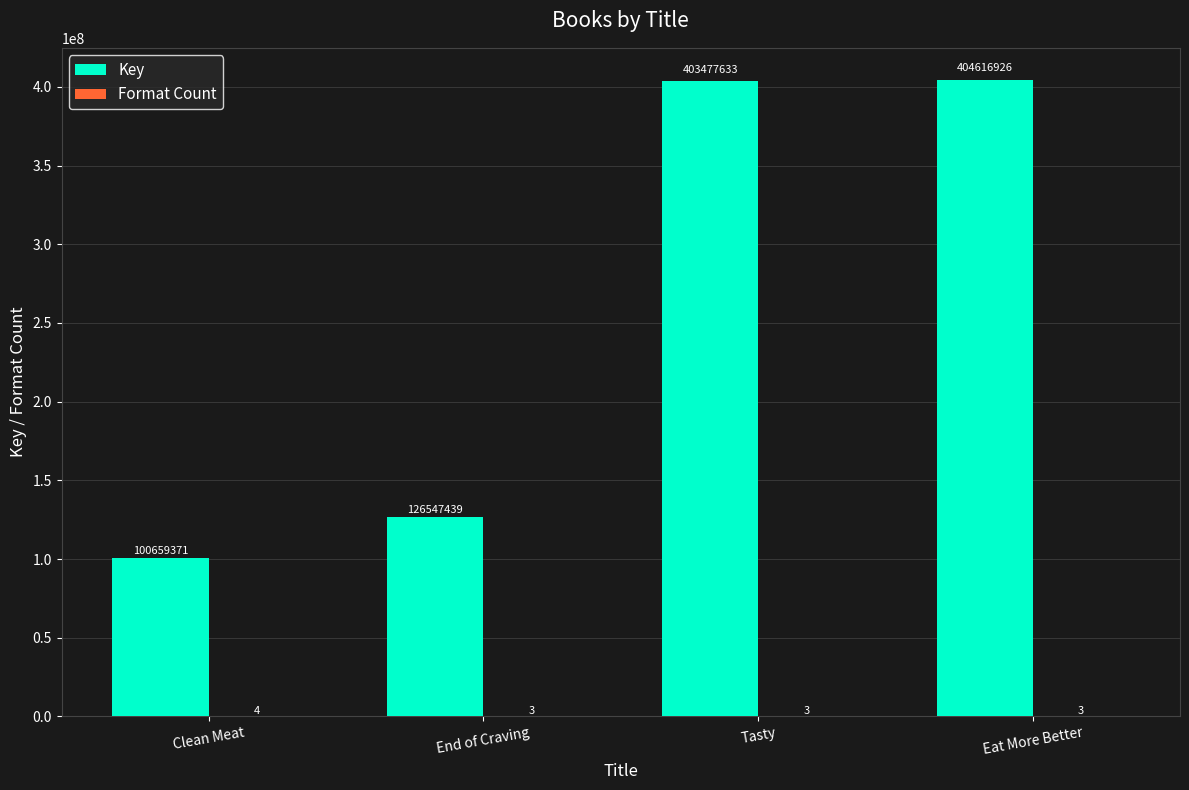

Which series has the largest total across all categories?

Key